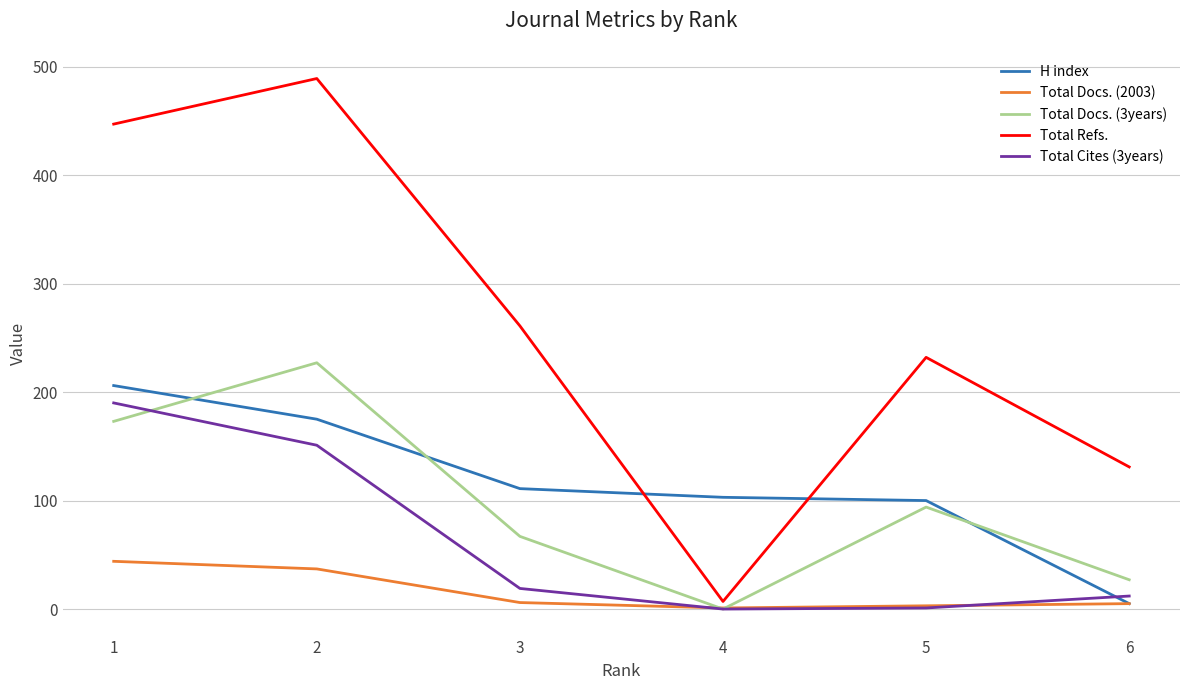

Which series has the largest total across all categories?

Total Refs.